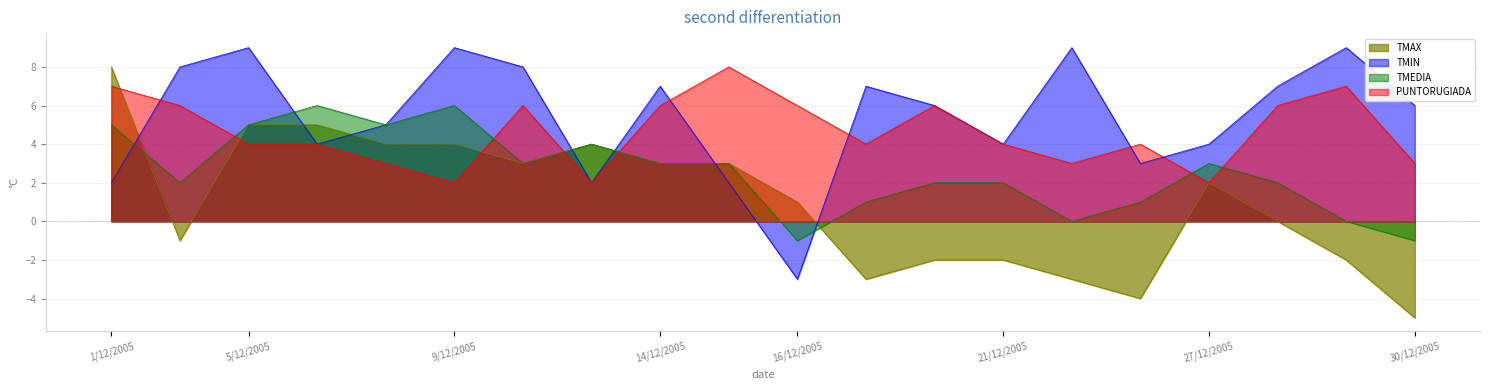

Does the chart display data point markers on the line(s)?

No